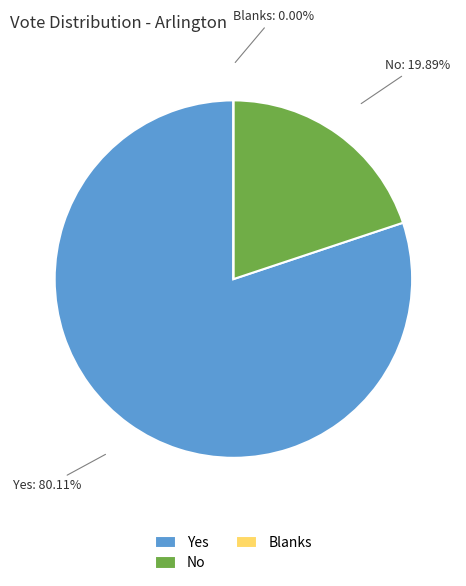

To the nearest percent, what percentage of the pie is Yes?

80%